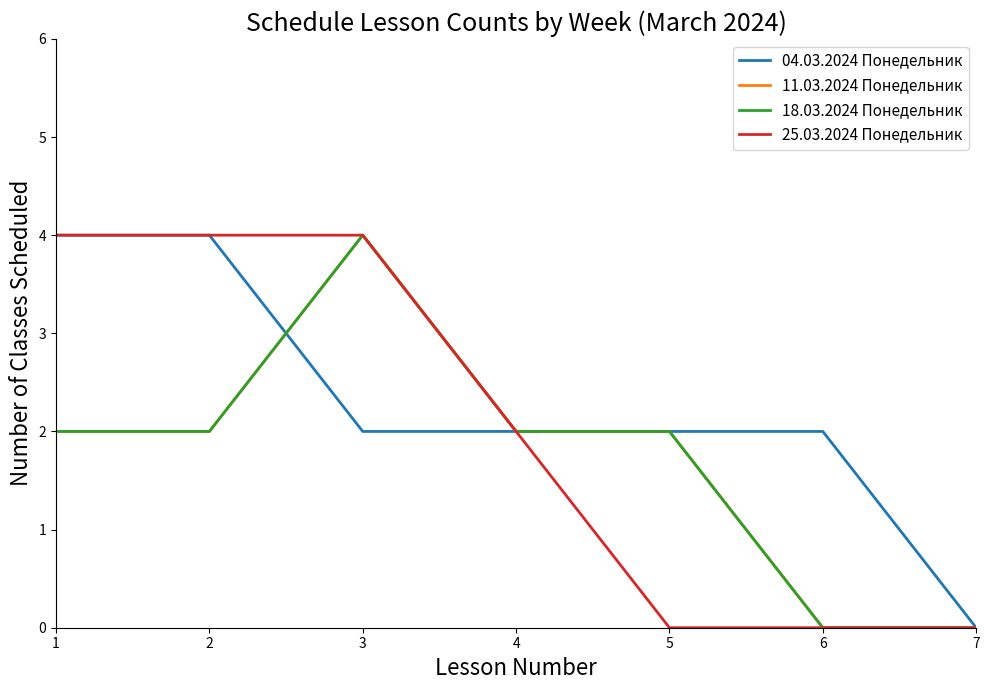

Is this an area chart (filled region under the line)?

No